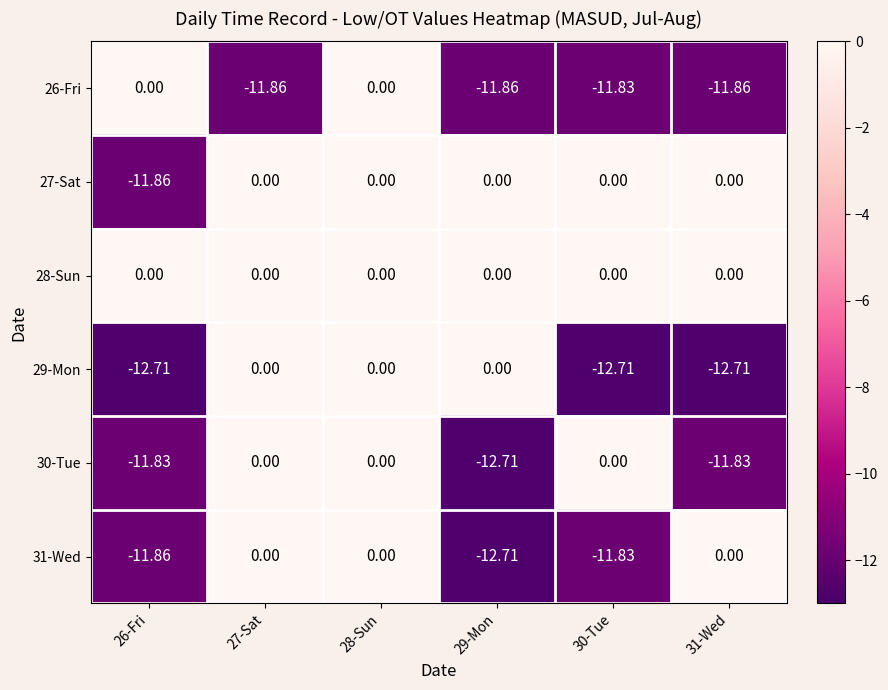

At how many categories does at least one series exceed -5?

6